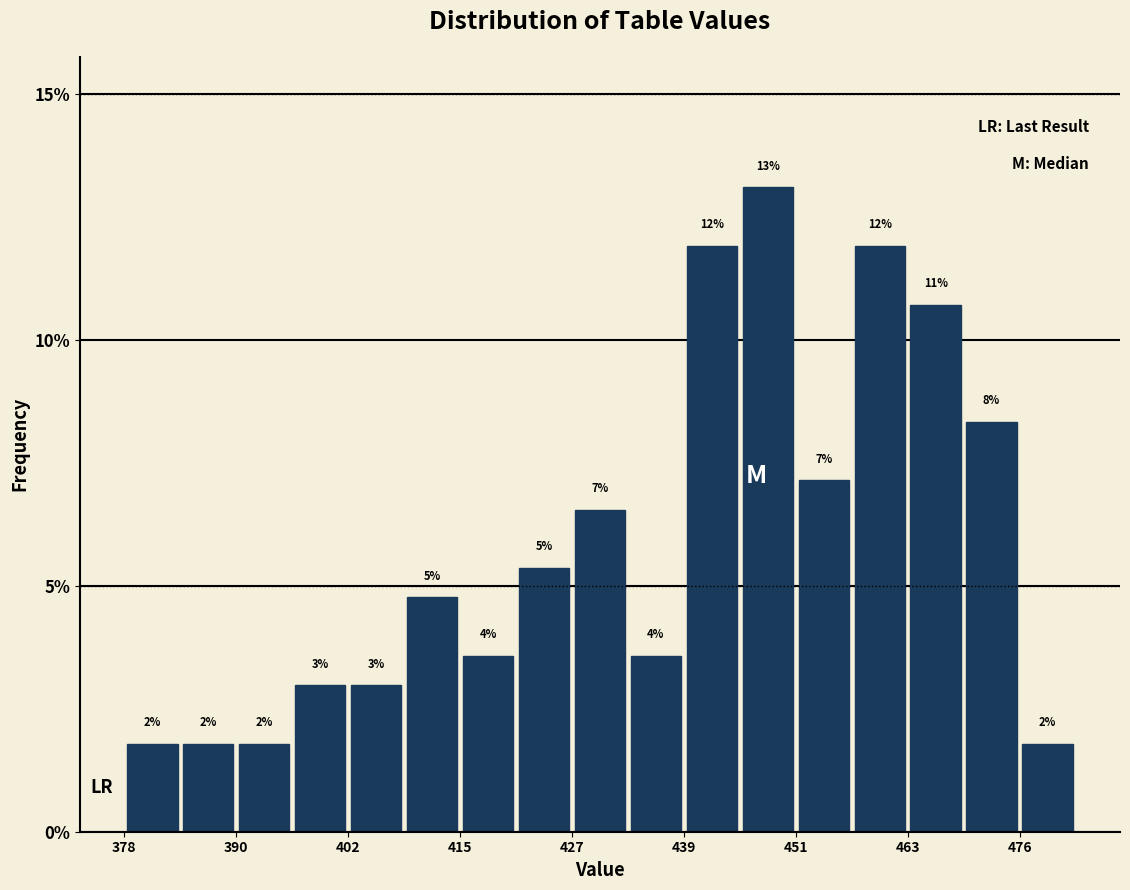

Read against the x-axis, roughly where is the centre of the tallest bar?

448